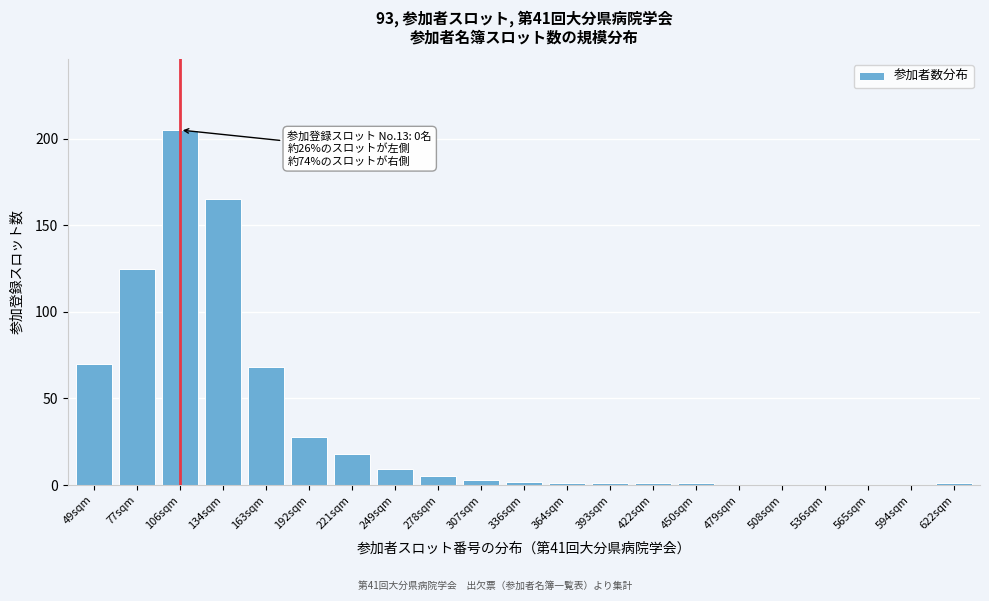

Reading left to right, list all the values displayed in this chart.

49sqm=70	77sqm=125	106sqm=205	134sqm=165	163sqm=68	192sqm=28	221sqm=18	249sqm=9	278sqm=5	307sqm=3	336sqm=2	364sqm=1	393sqm=1	422sqm=1	450sqm=1	479sqm=0	508sqm=0	536sqm=0	565sqm=0	594sqm=0	622sqm=1